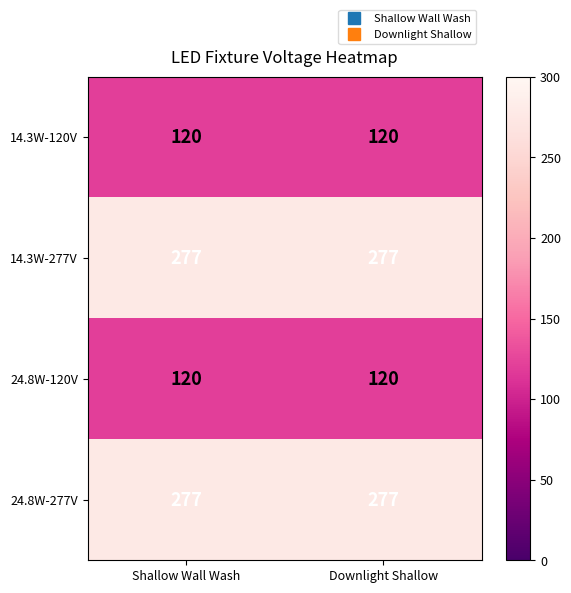

What is the sum of the 14.3W-120V values at Downlight Shallow and Shallow Wall Wash?

240